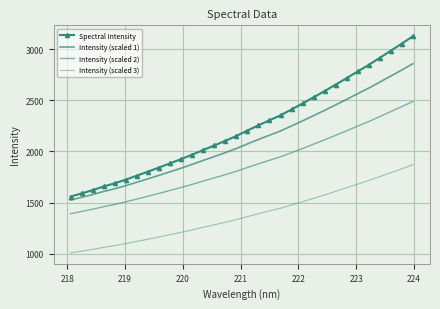

What is the sum of all Intensity (scaled 1) values?

67222.3